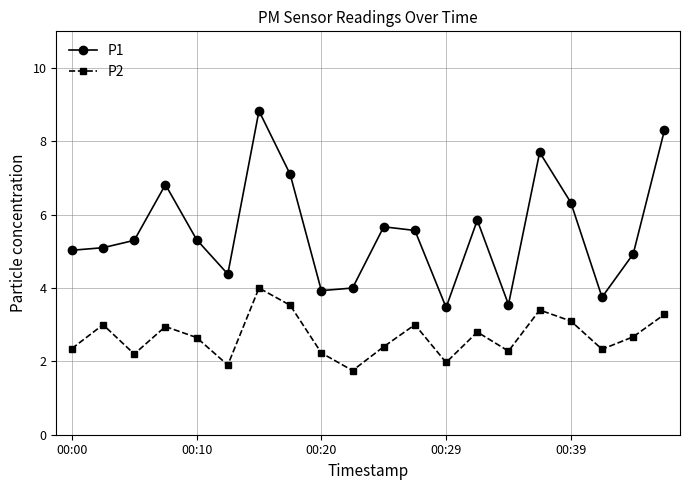

In P2, how many points are lower than both neighbors (excluding endpoints)?

6